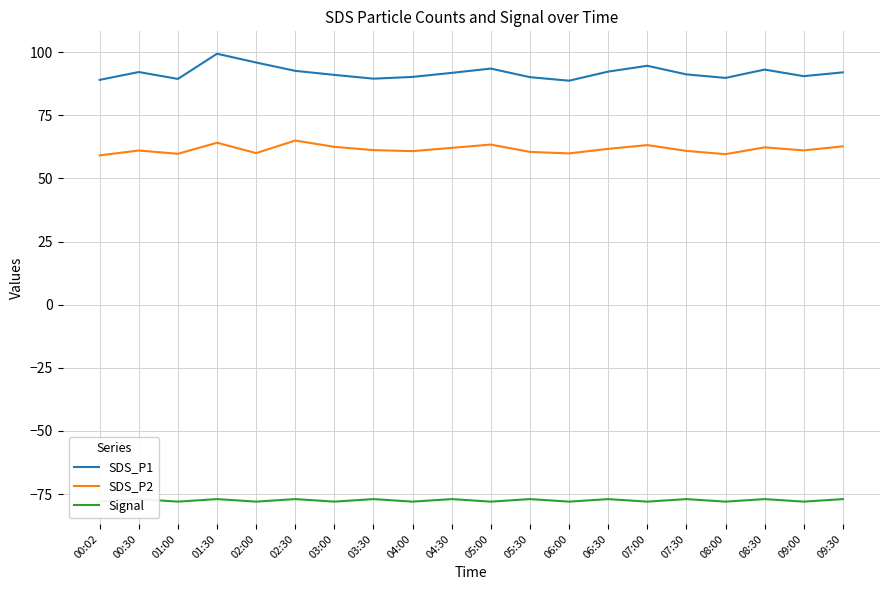

True or false: Signal and SDS_P2 cross at least once.

False